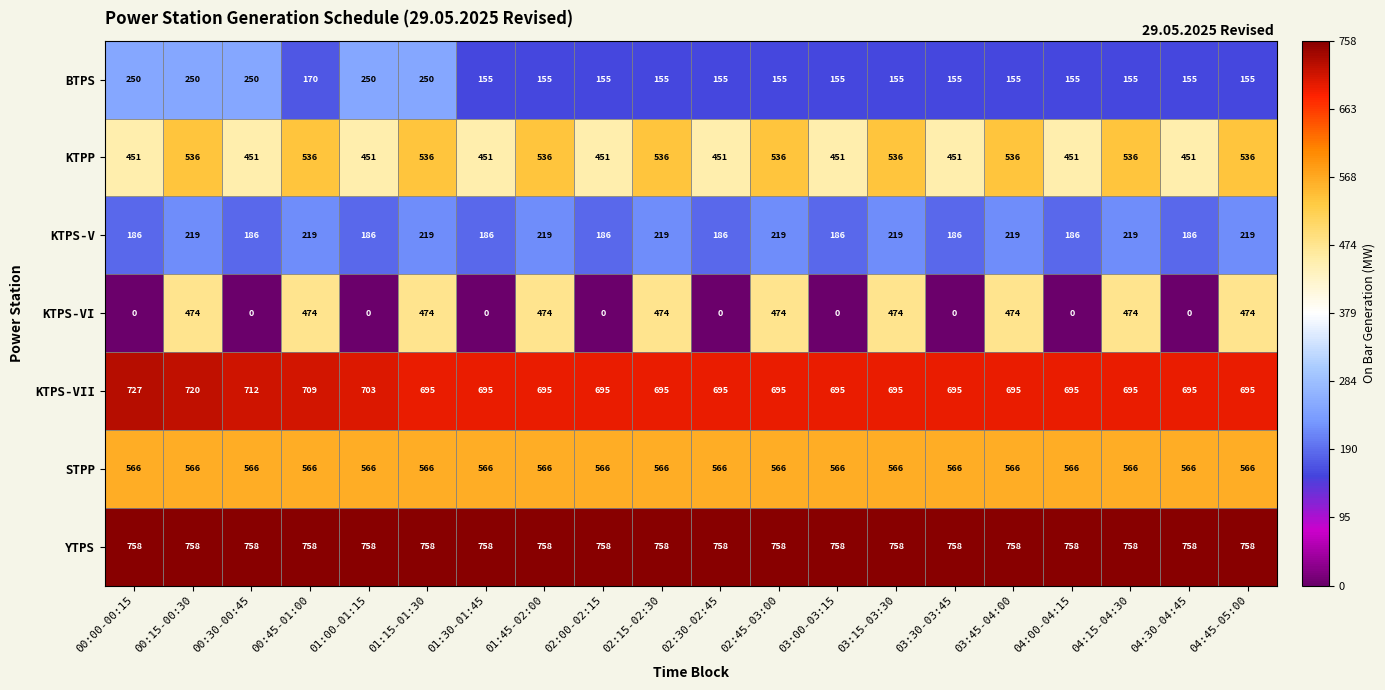

What is the spread (max minus min) of values at 03:00-03:15?

758